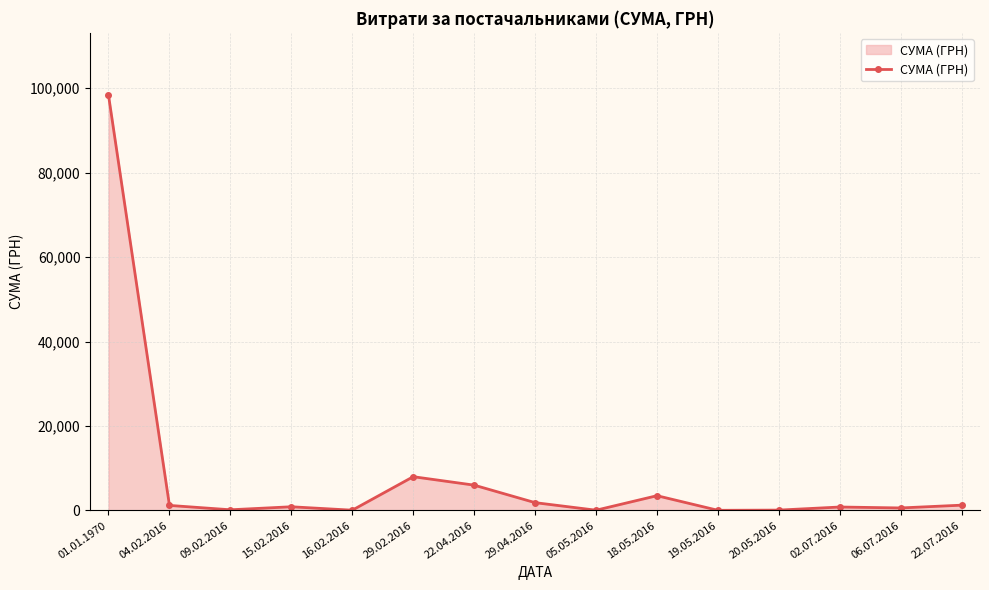

What is the smallest value displayed?

40.8